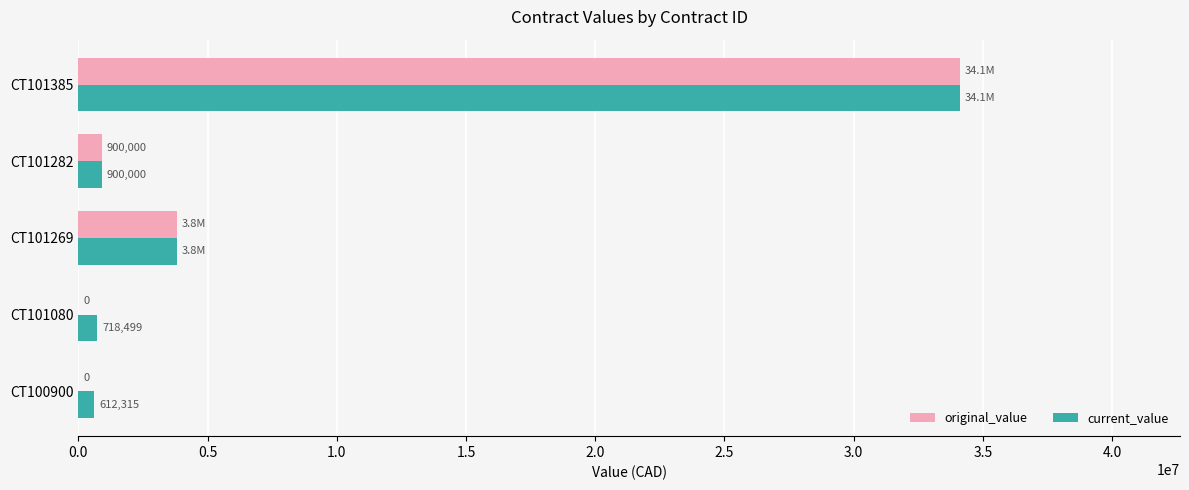

The original_value series shows 900000.0 at CT101282. True or false?

True